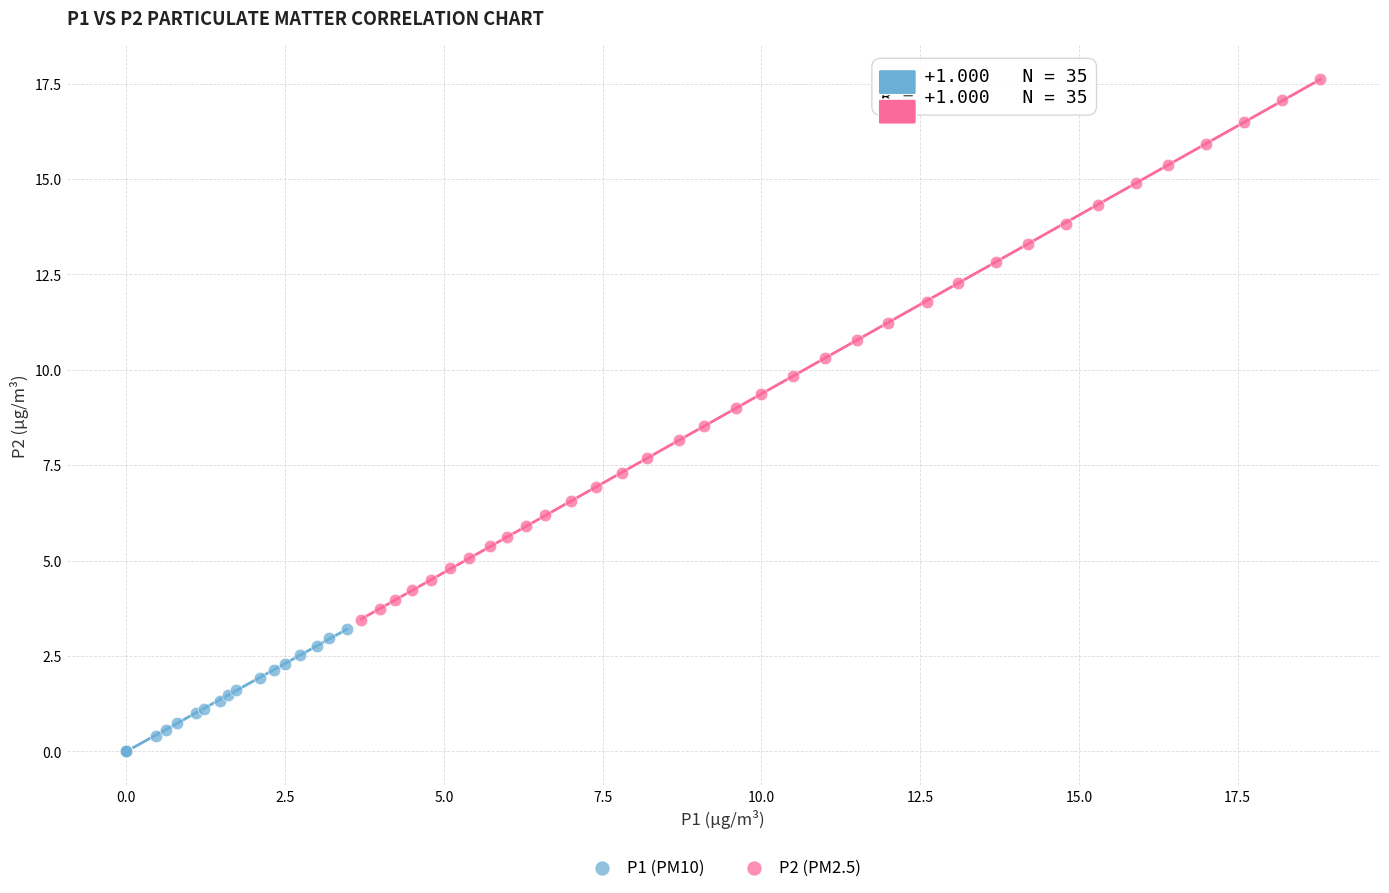

Which series has the largest Y range (max minus min)?

P2 (PM2.5)